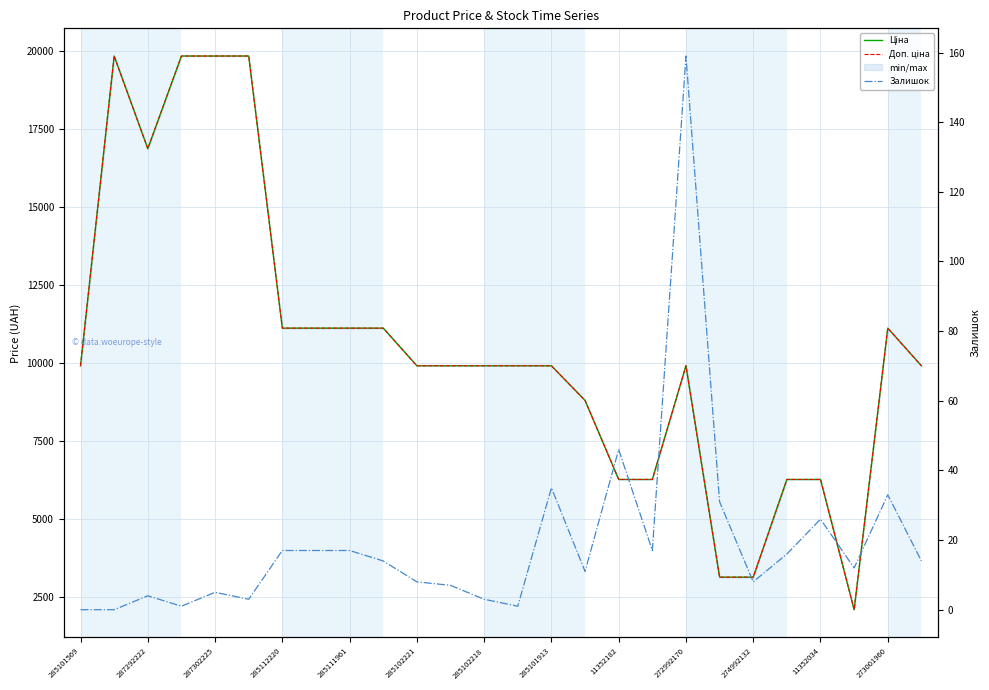

What is the label of the 8th point from the left?

285101913